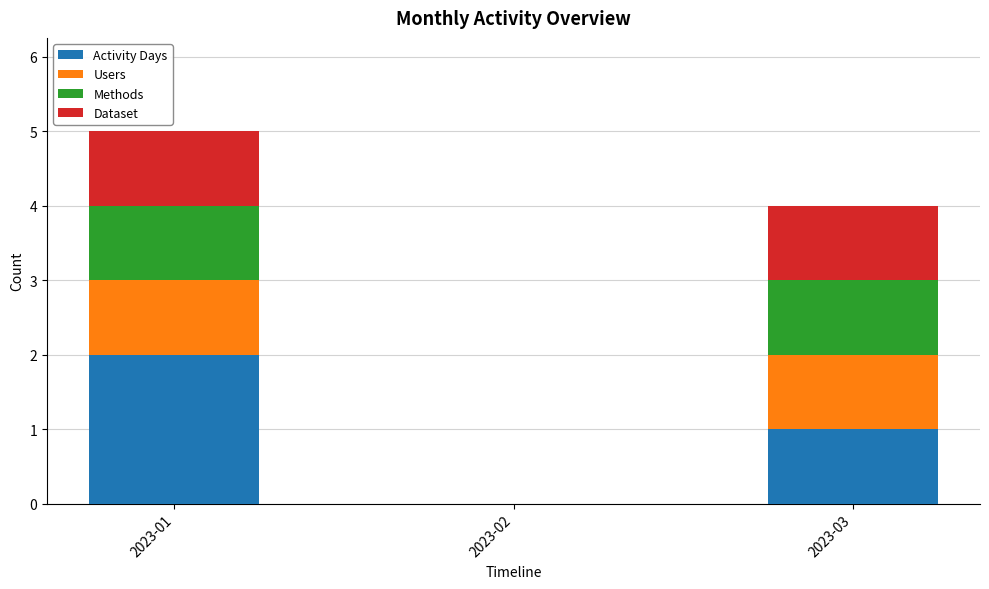

What is the total value across all series at 2023-01?

5